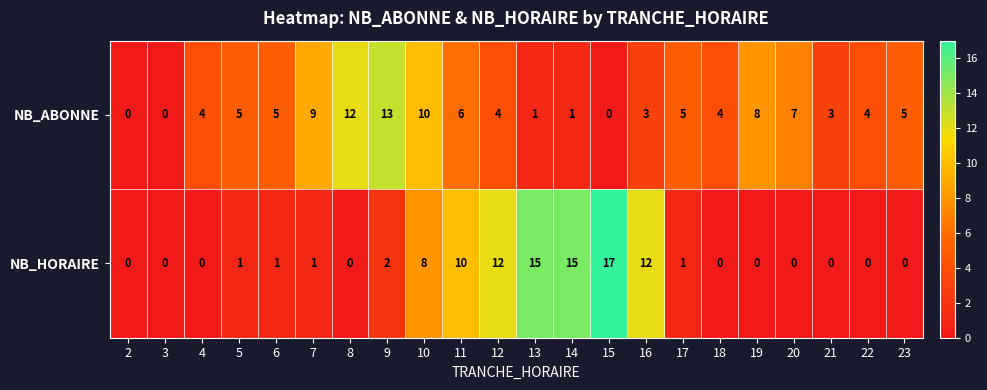

What is the difference between the NB_ABONNE values at 7 and 16?

6